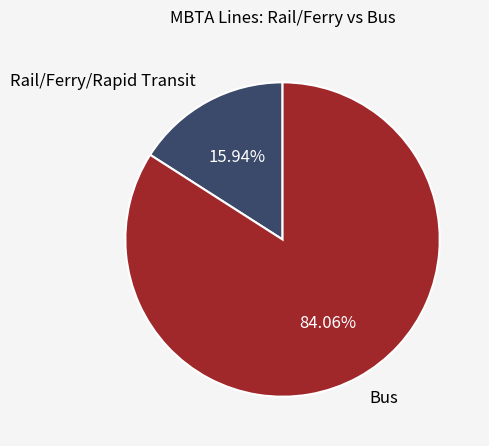

To the nearest percent, what is the average slice percentage?

50%